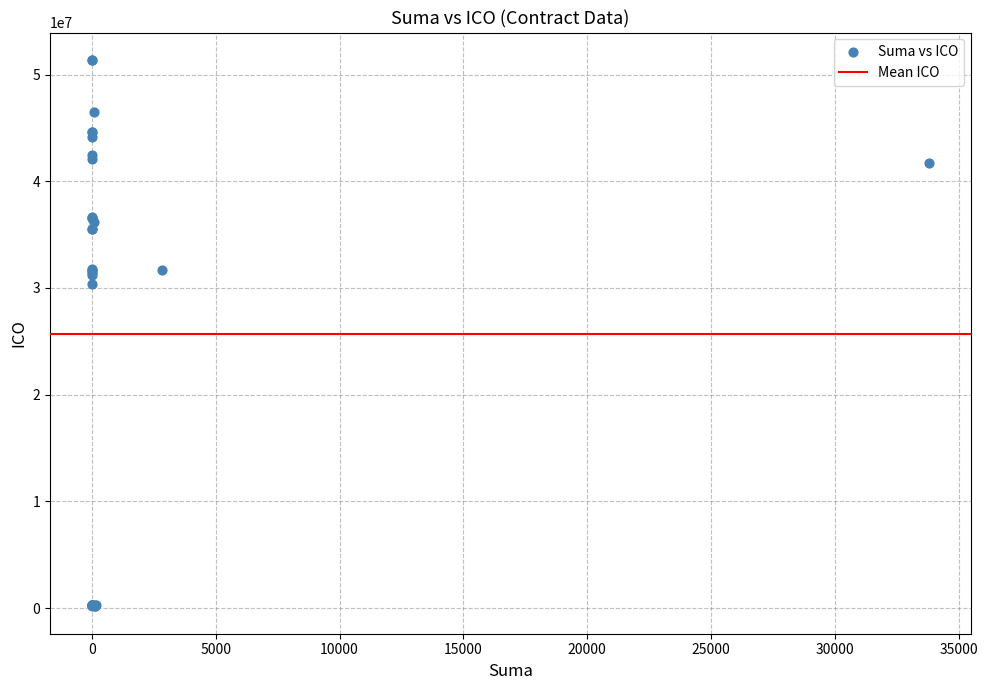

What Y value in the scatter plot is closest to 25765714?

30416094